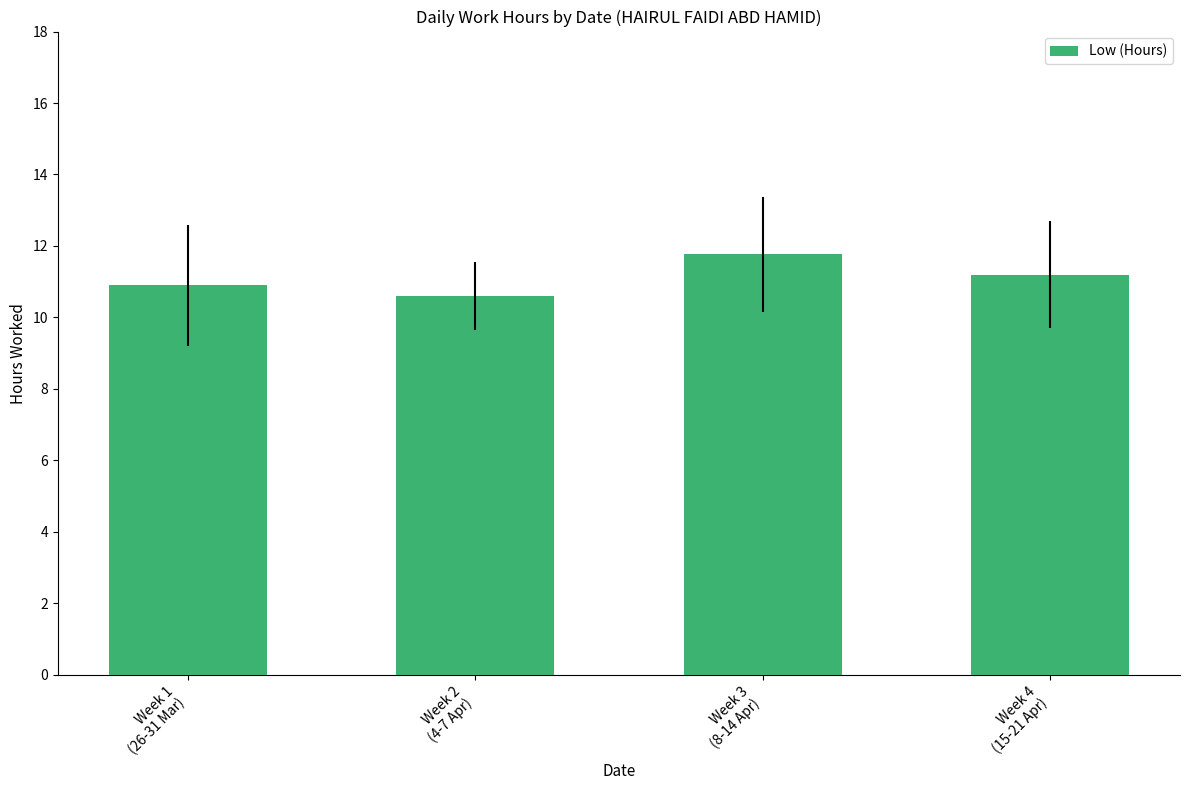

What is the change in value from Week 2
(4-7 Apr) to Week 3
(8-14 Apr)?

+1.2